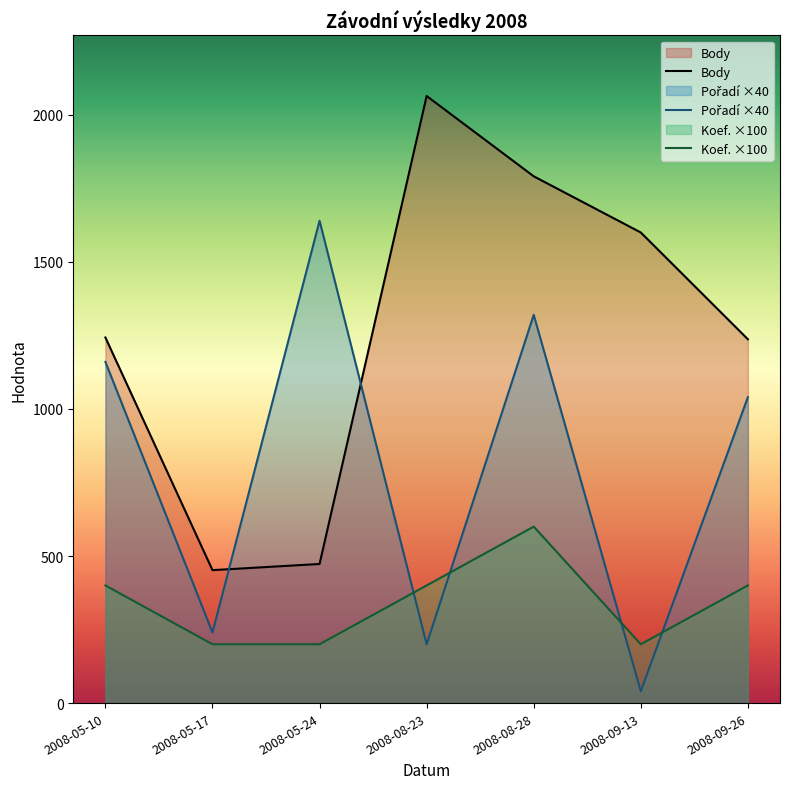

At 2008-05-17, list the series in order from largest to smallest.

Body, Pořadí, Koef.